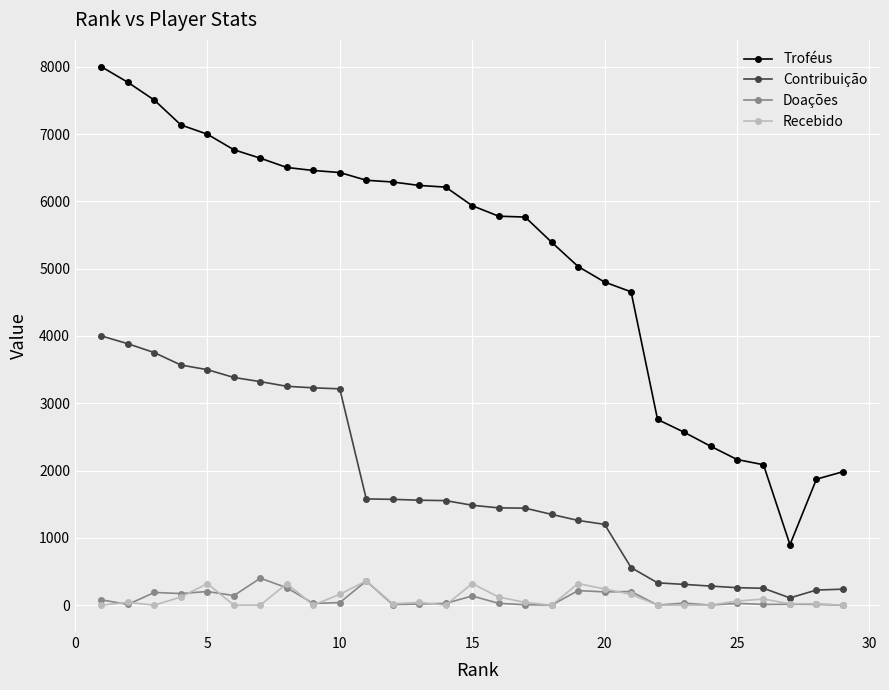

Which series has the widest spread of values?

Troféus